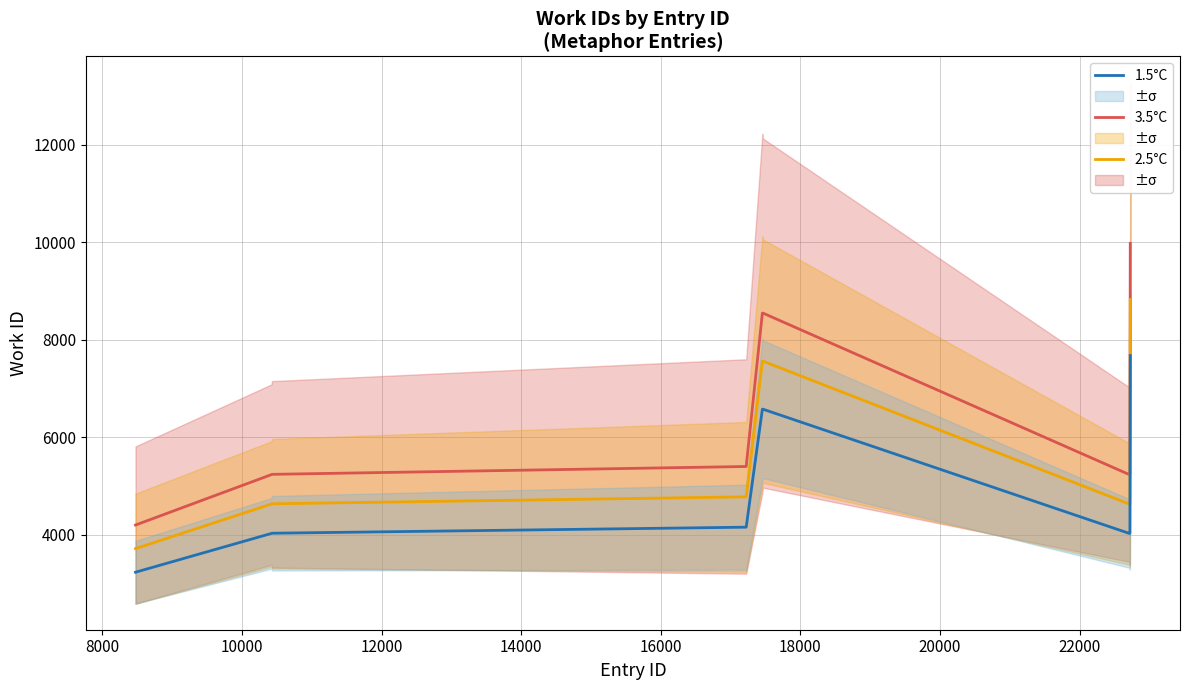

How many distinct data groups are displayed?

3